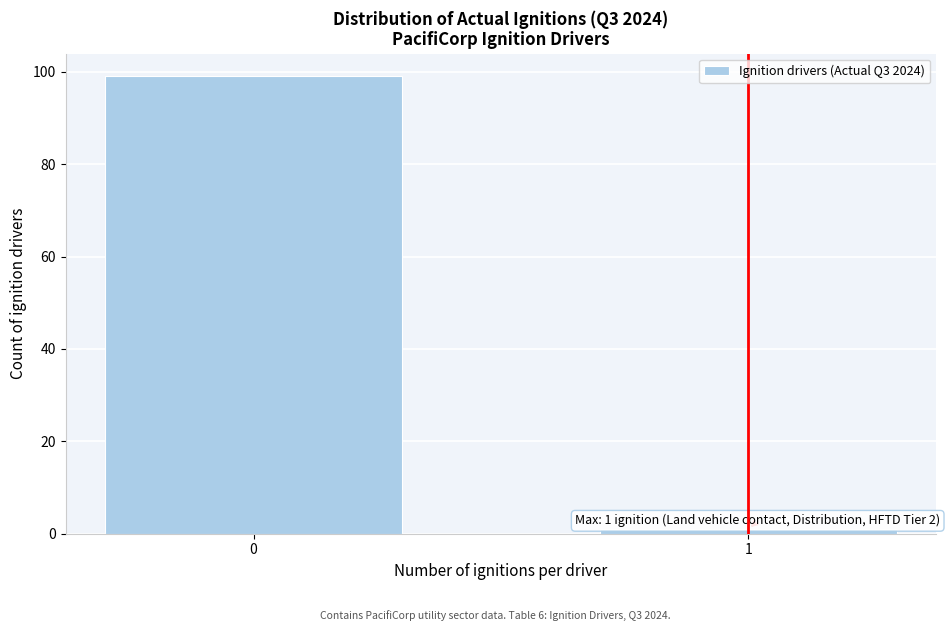

Reading left to right, what are all the values shown in this chart?

0=99	1=1